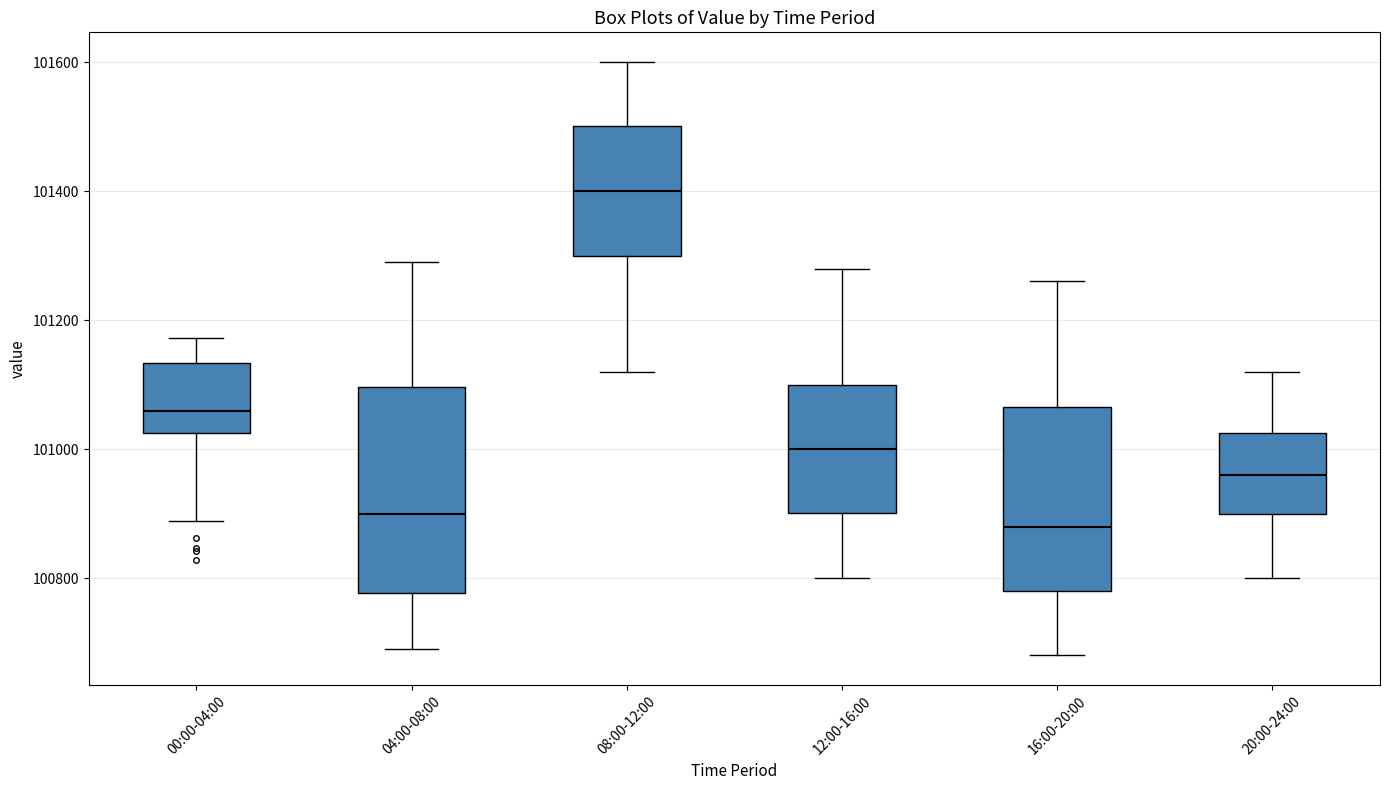

Reading left to right, read every box against the y-axis: the position of its median line, the range the box covers, and the ends of its whiskers. The values are not printed on the chart, so give them approximately, as read against the axis.

00:00-04:00: median 101060, box 101020 to 101140, whiskers 100880 to 101180
04:00-08:00: median 100900, box 100780 to 101100, whiskers 100700 to 101300
08:00-12:00: median 101400, box 101300 to 101500, whiskers 101120 to 101600
12:00-16:00: median 101000, box 100900 to 101100, whiskers 100800 to 101280
16:00-20:00: median 100880, box 100780 to 101060, whiskers 100680 to 101260
20:00-24:00: median 100960, box 100900 to 101020, whiskers 100800 to 101120